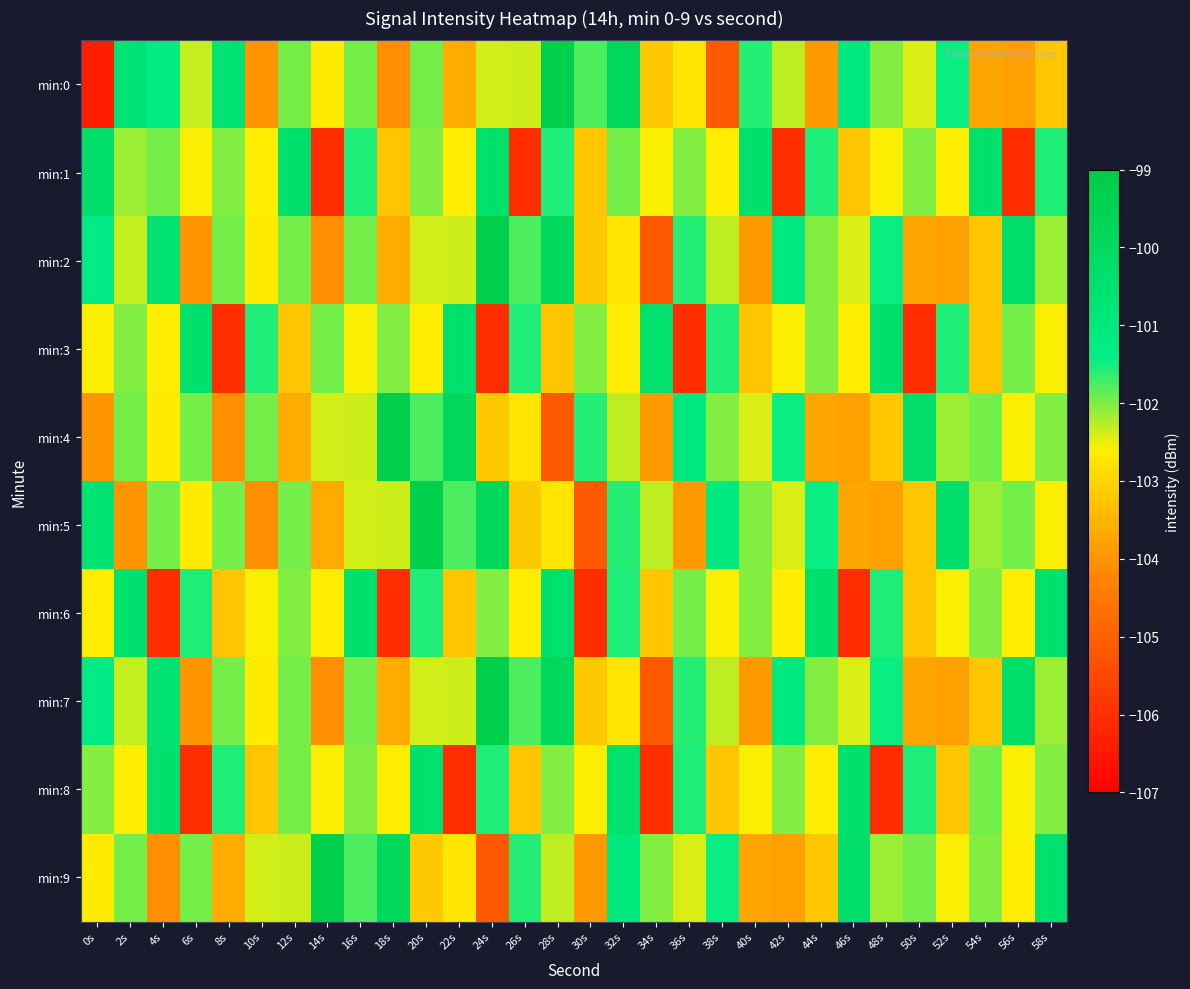

Which has a higher value, 32s or 36s?

32s